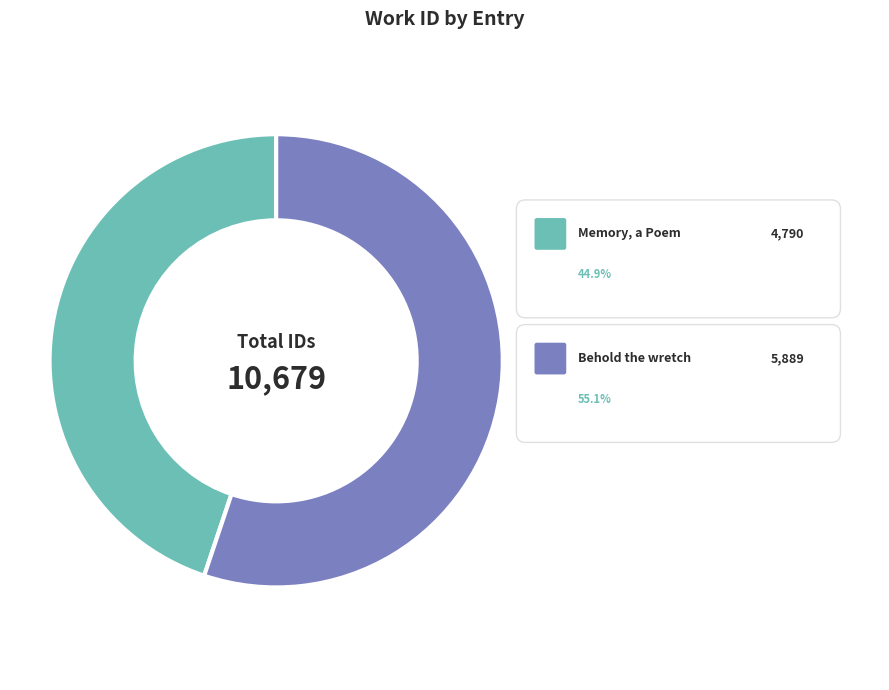

Is there any slice that represents more than half of the pie?

Yes